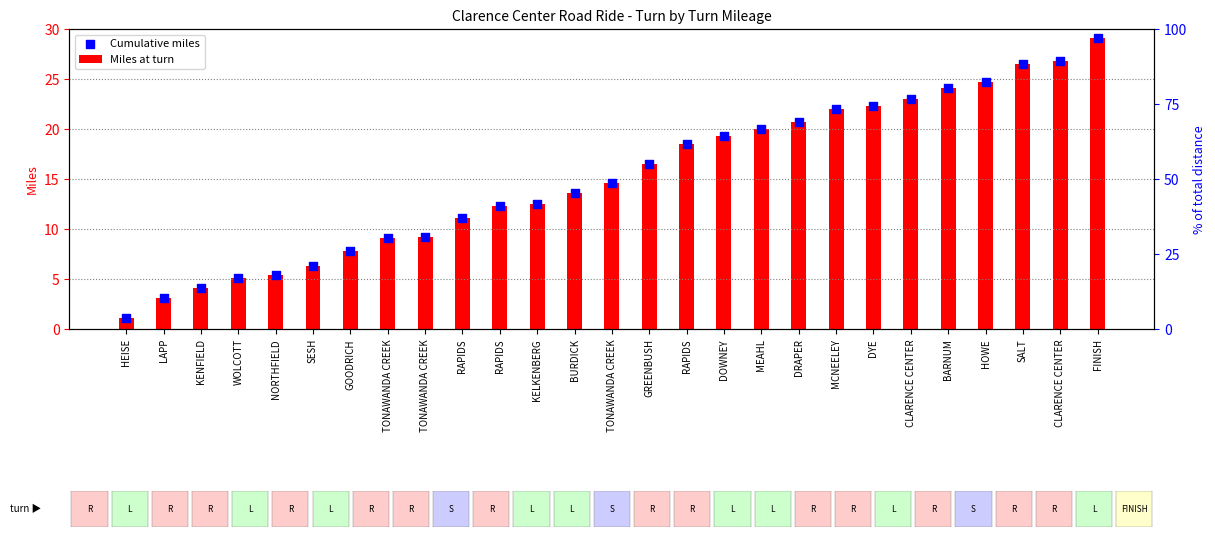

At how many categories does at least one series exceed 12?

17